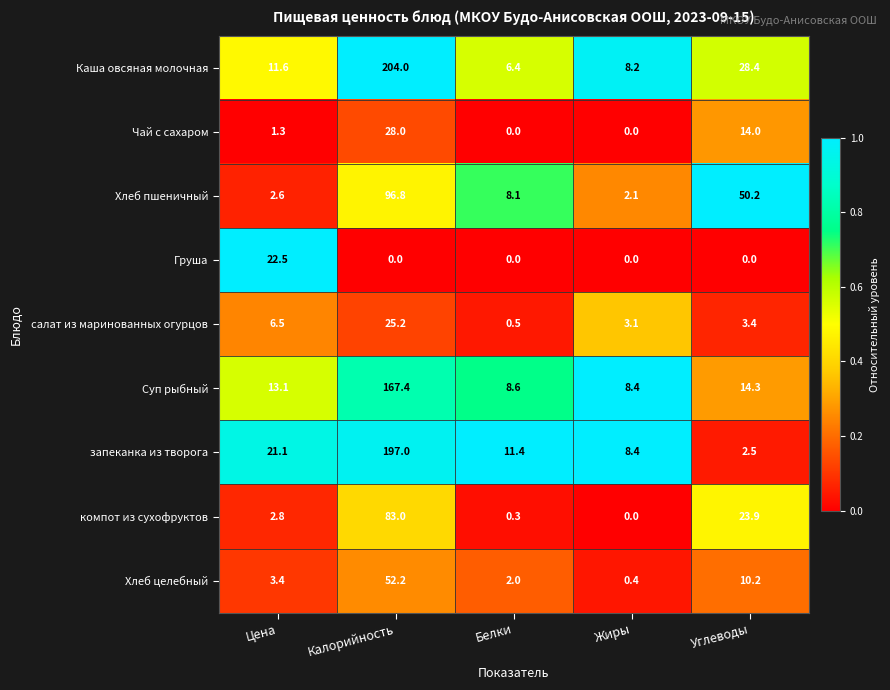

What is the difference between the maximum and minimum values in the Каша овсяная молочная series?

197.6